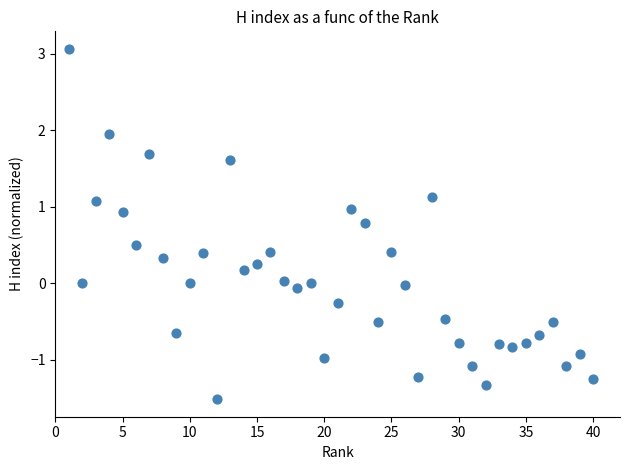

What is the range of X values (max minus min)?

39.0